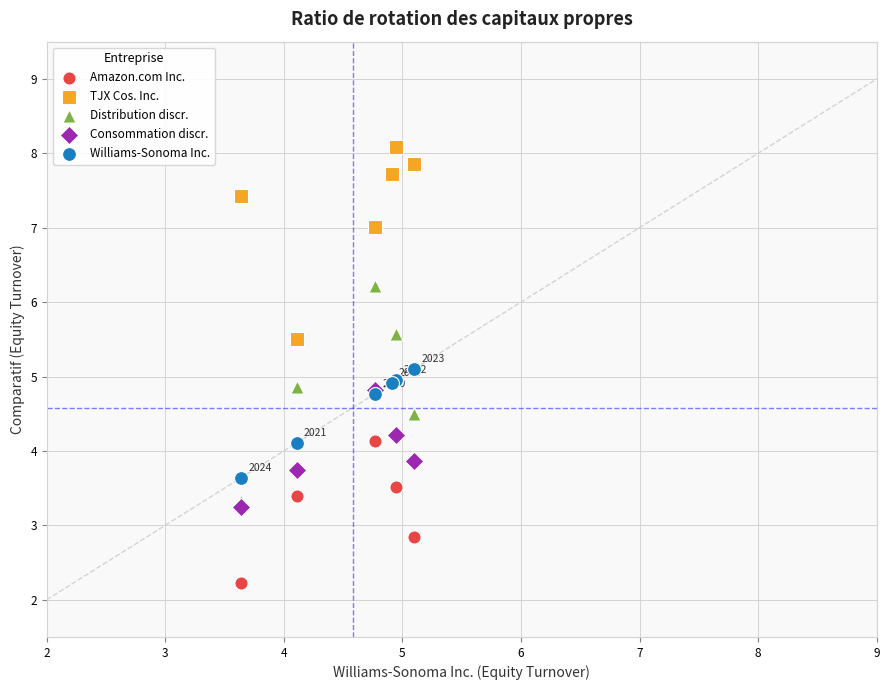

Which series reaches the maximum Y coordinate?

TJX Cos. Inc.